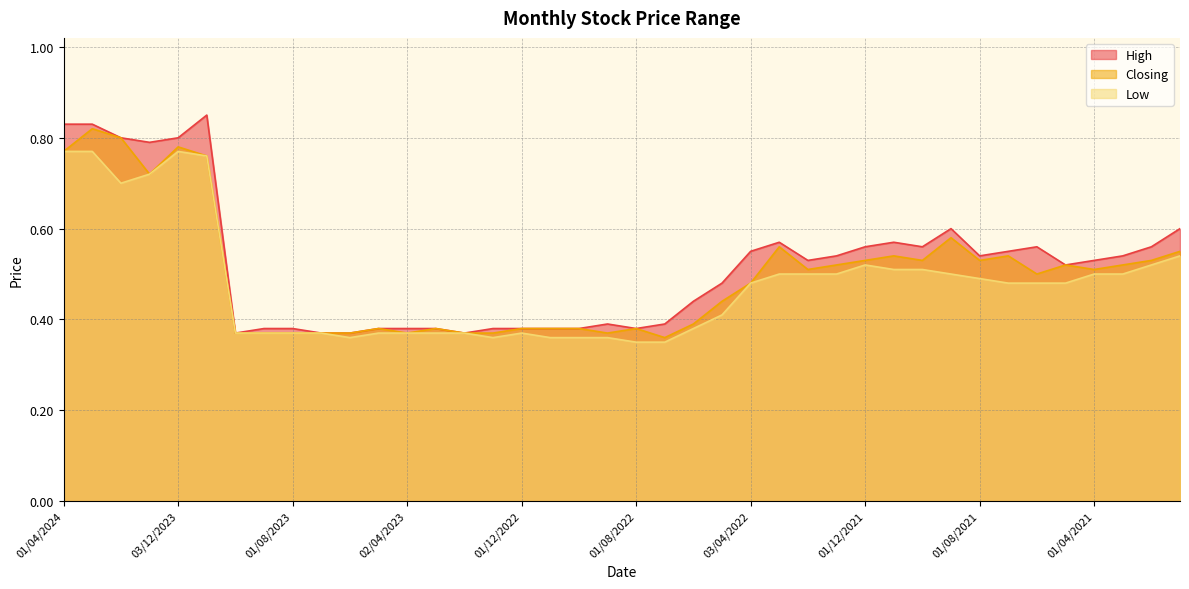

How many lines are shown in the chart?

3